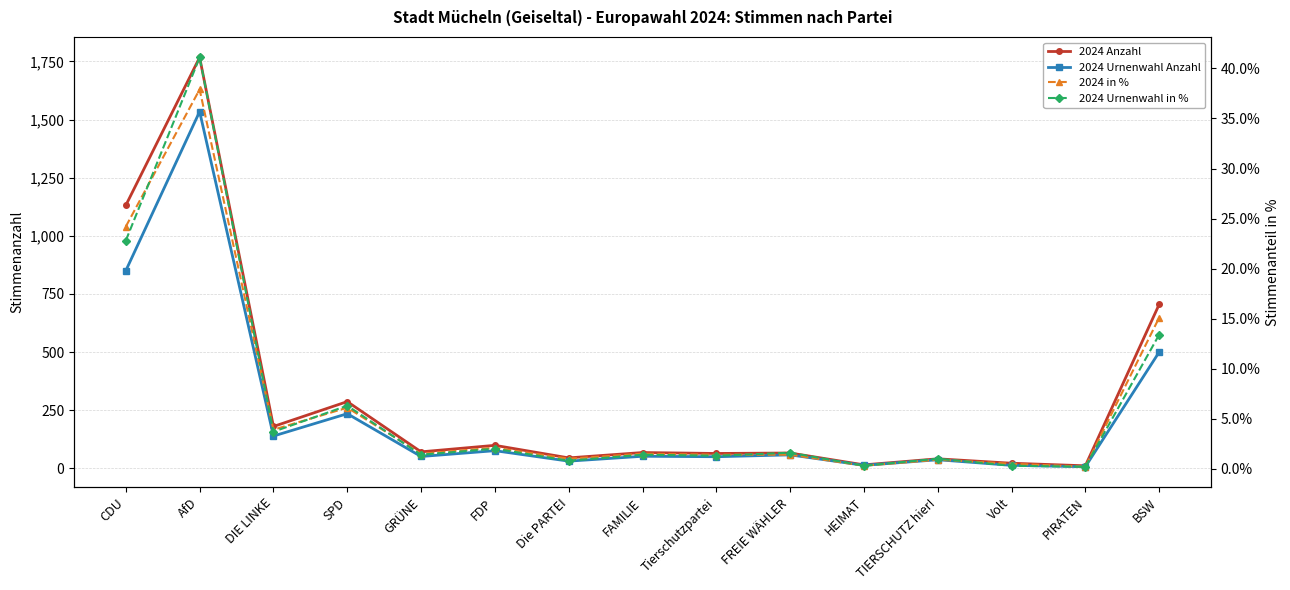

At SPD, list the series in order from smallest to largest.

2024 in %, 2024 Urnenwahl in %, 2024 Urnenwahl Anzahl, 2024 Anzahl